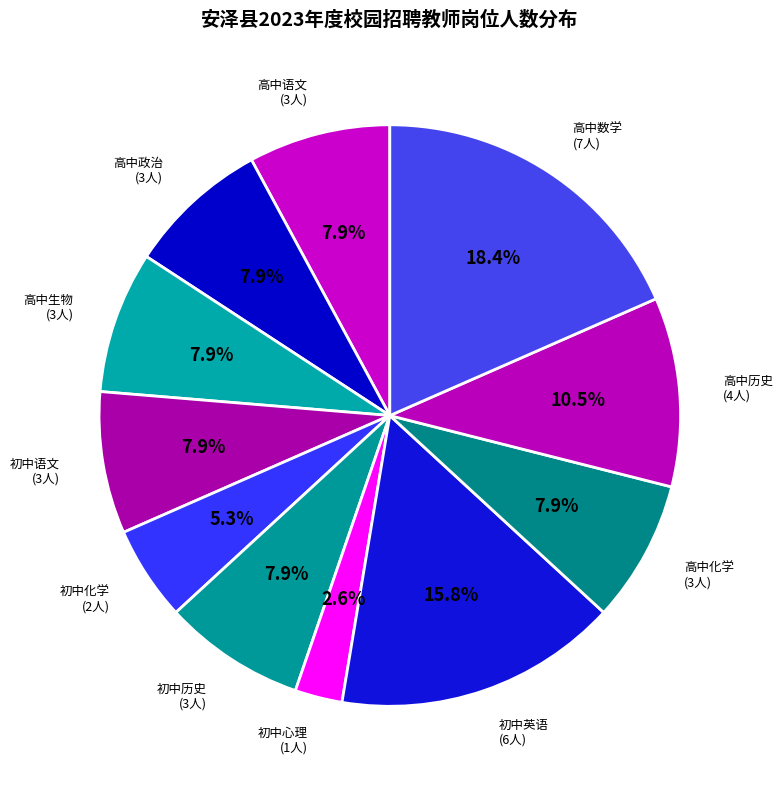

To the nearest percent, what is the difference between the largest and smallest slice percentages?

16%